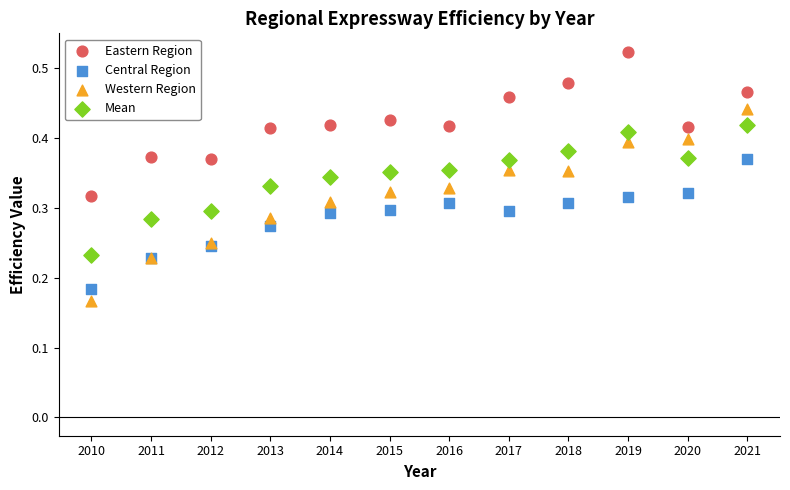

Which series reaches the maximum Y coordinate?

Eastern Region